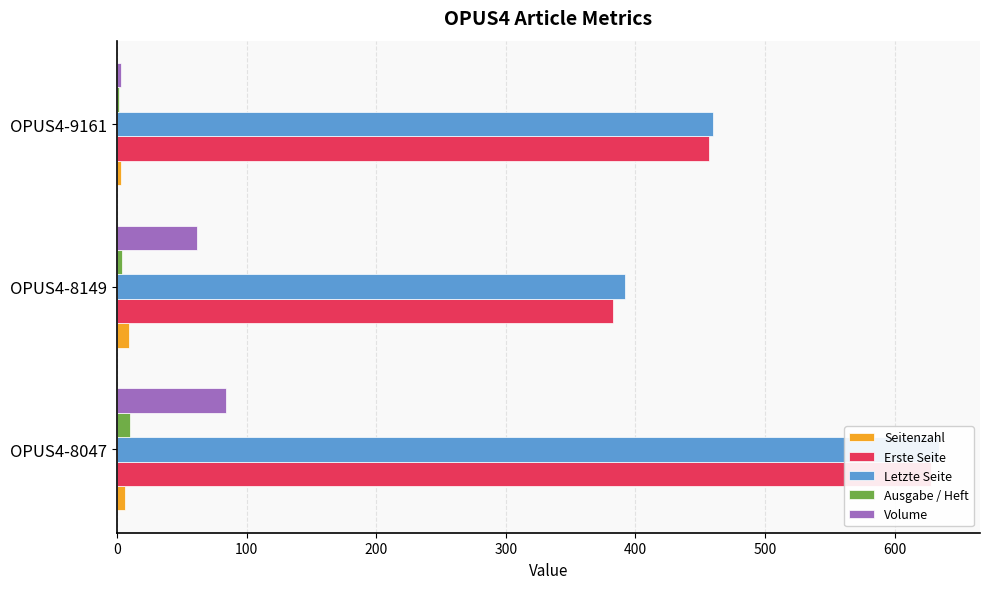

Does the chart contain any negative values?

No